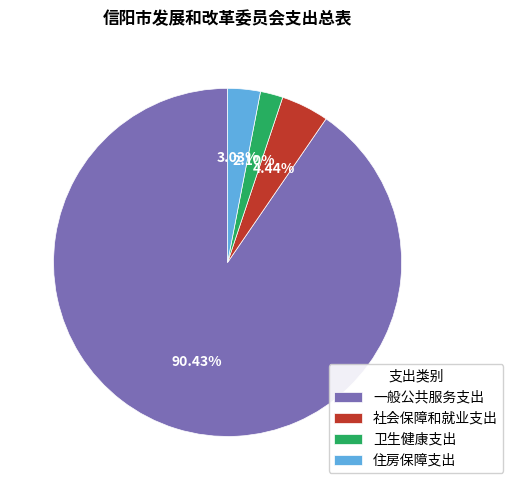

What is the largest slice in the pie chart?

一般公共服务支出